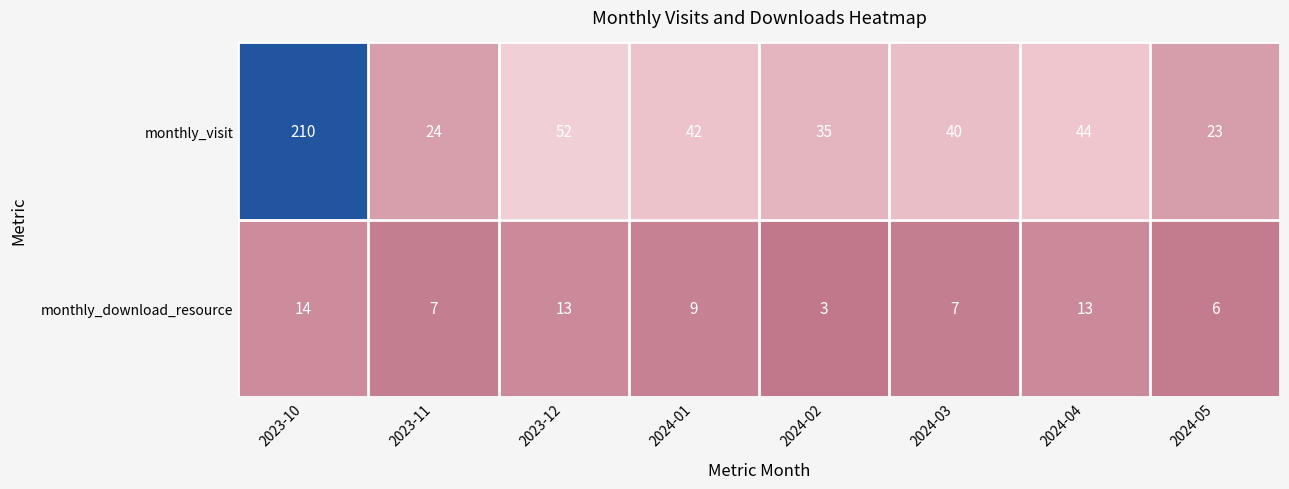

At how many categories does at least one series exceed 32?

6